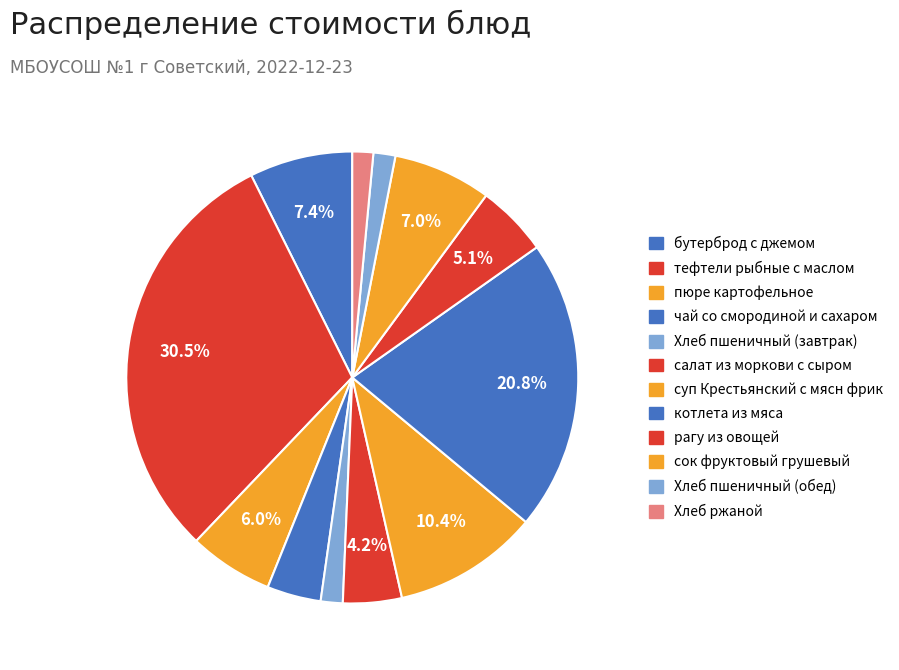

Count the number of slices in the pie.

12